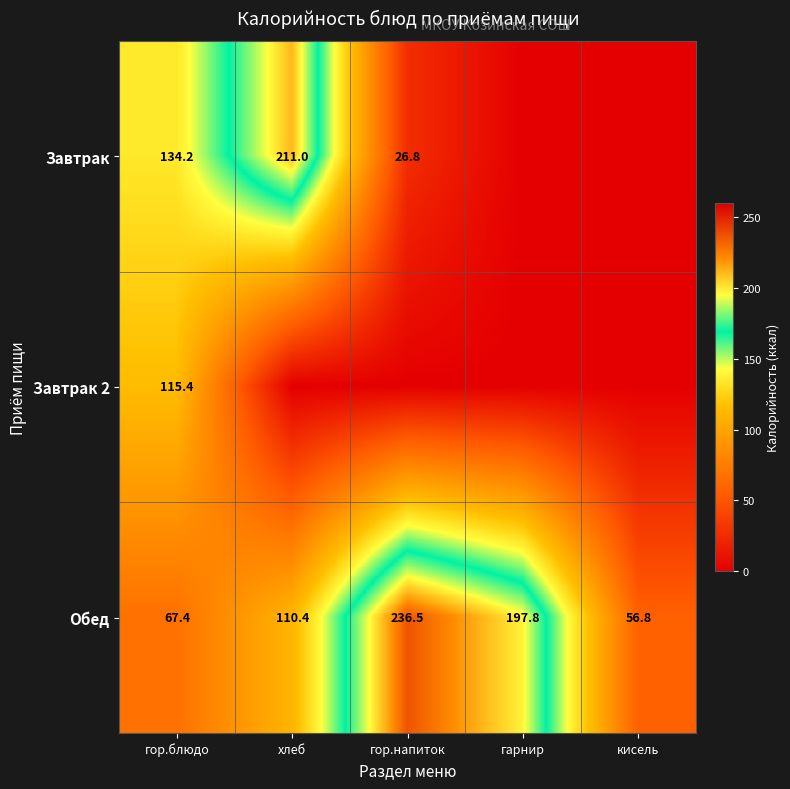

What is the difference between the Обед values at гор.блюдо and кисель?

10.6